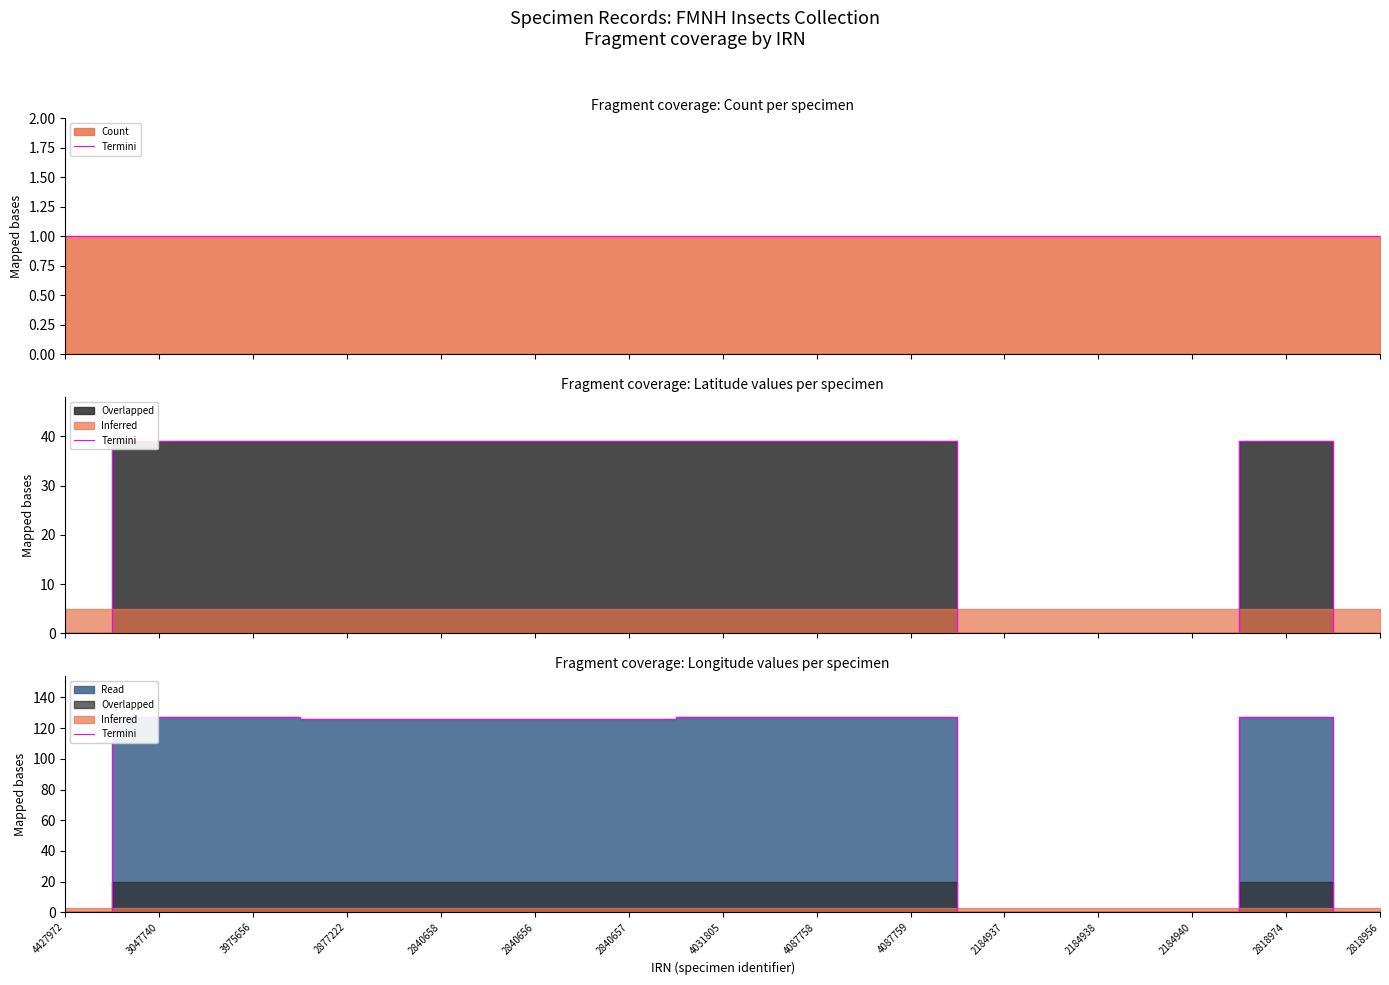

Reading left to right, what are all the values shown in this chart?

4427972=0.0	3047740=127.4	3975656=127.4	2877222=125.9	2840658=125.9	2840656=125.9	2840657=125.9	4031805=127.4	4087758=127.4	4087759=127.4	2184937=0.0	2184938=0.0	2184940=0.0	2818974=127.4	2818956=0.0